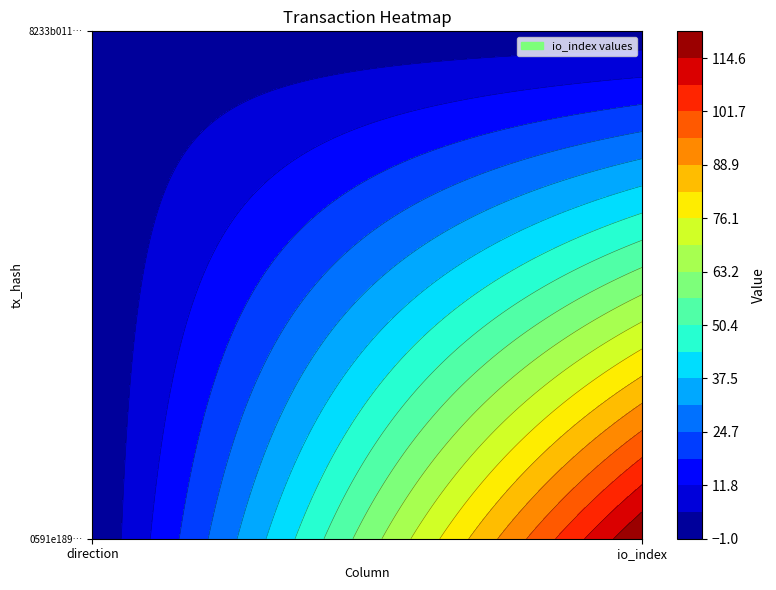

How many 0591e189f7421da3ce8f72bb48887a1a6255438 values are between -1 and 121?

2